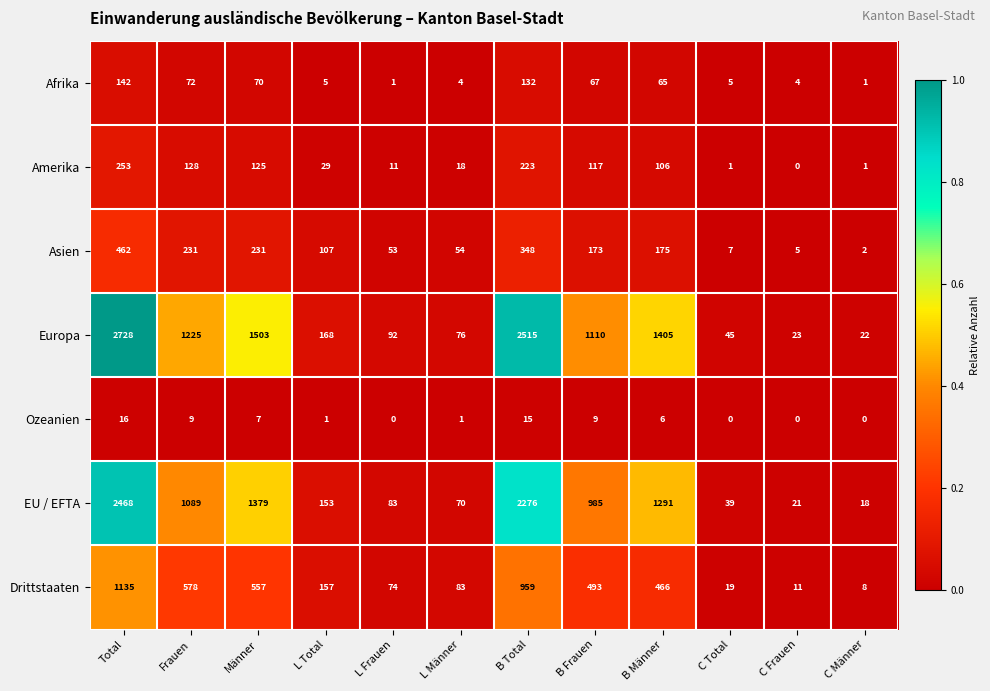

What is the difference between the highest and lowest values at L Total?

167